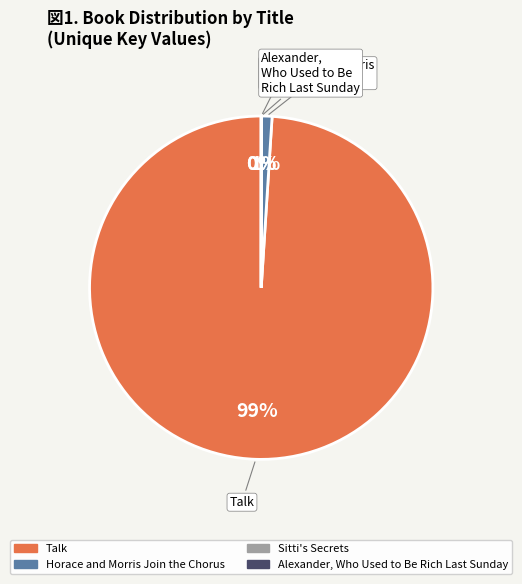

To the nearest percent, what percentage of the pie is Horace and Morris Join the Chorus?

1%